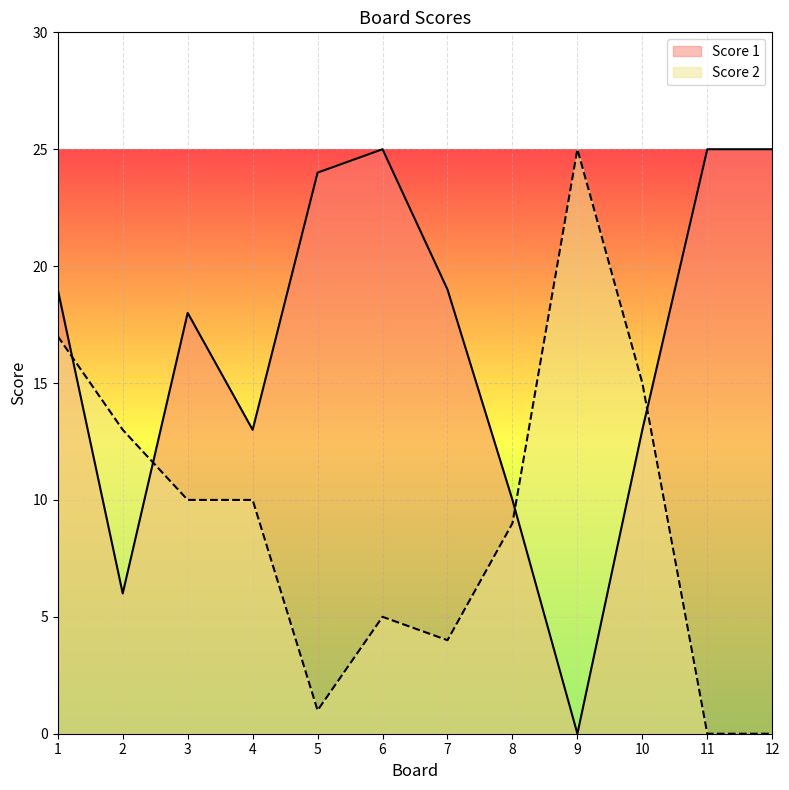

What is the average value of the Score 1 series?

16